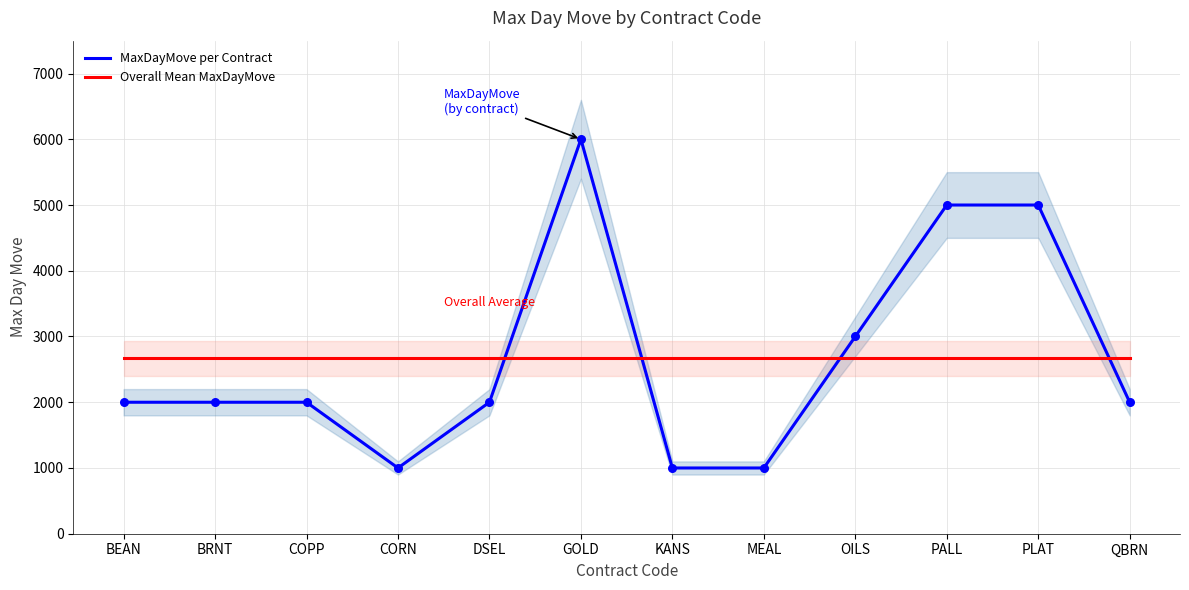

Which series reaches the minimum Y coordinate?

MaxDayMove per Contract